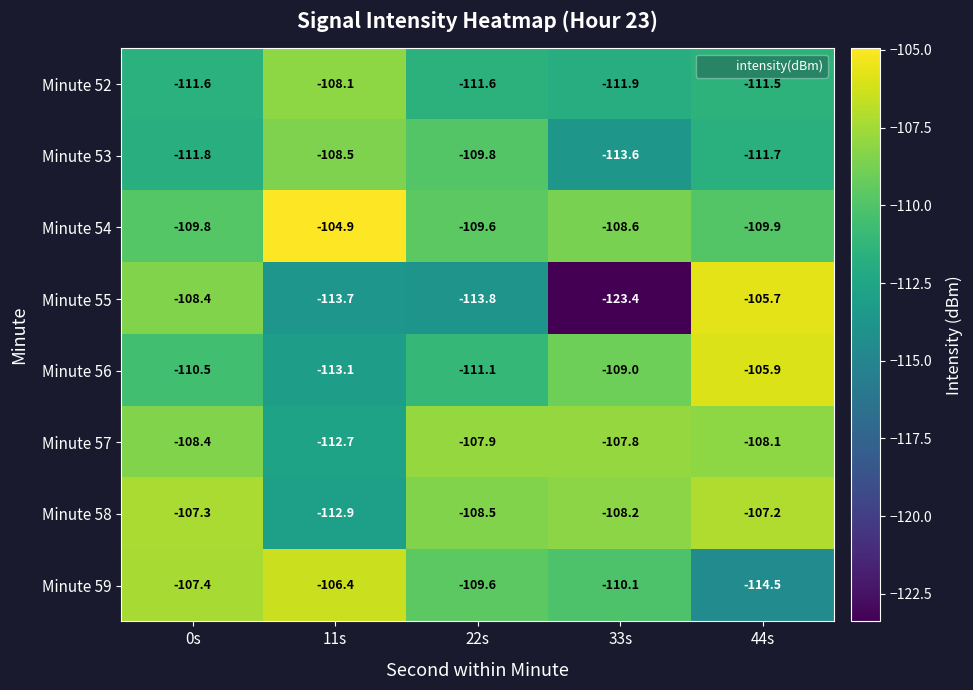

The value of Minute 57 at 44s is -108.1. True or false?

True